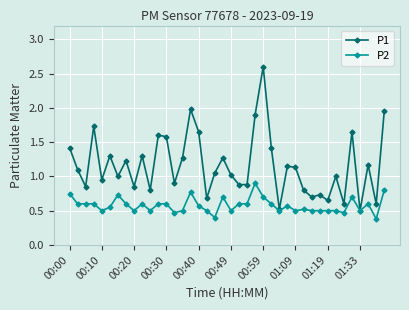

What is the greatest value displayed?

2.6